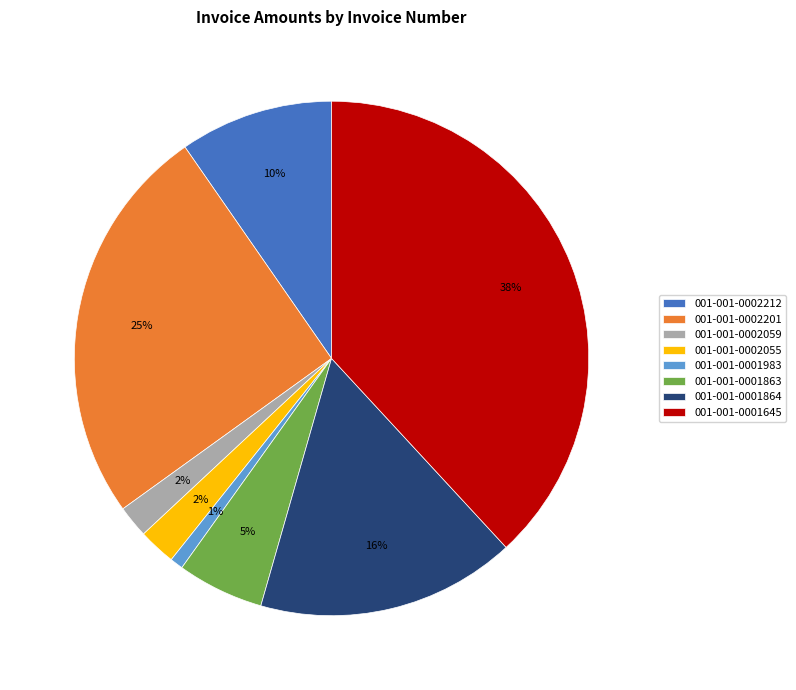

Between 001-001-0002212 and 001-001-0001864, which is larger?

001-001-0001864